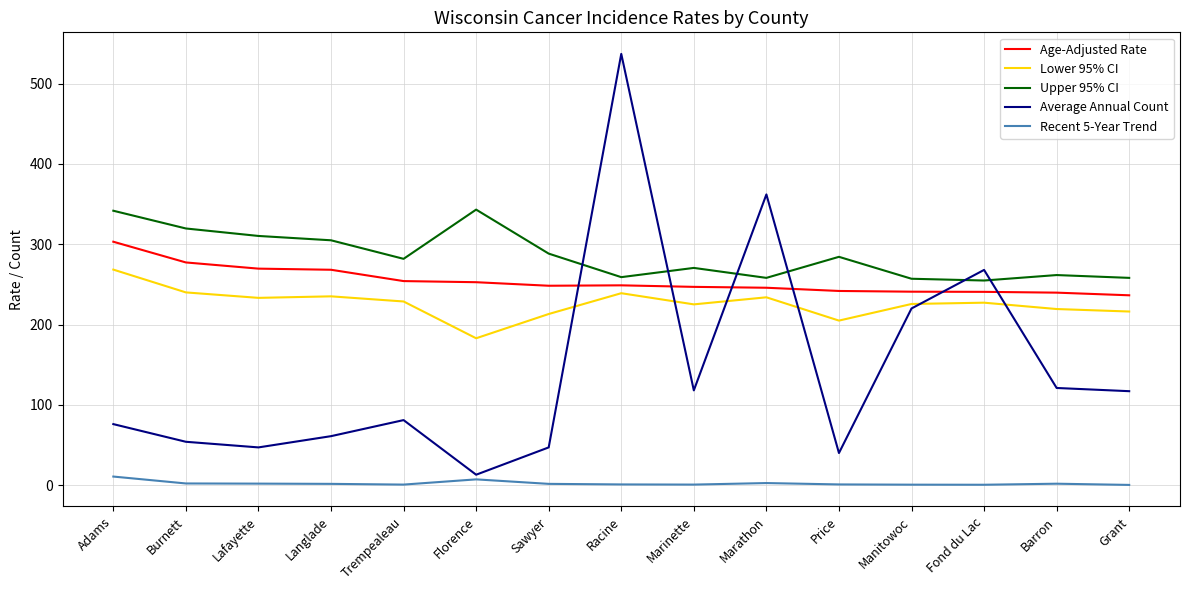

At which category is the sum across all series the highest?

Racine